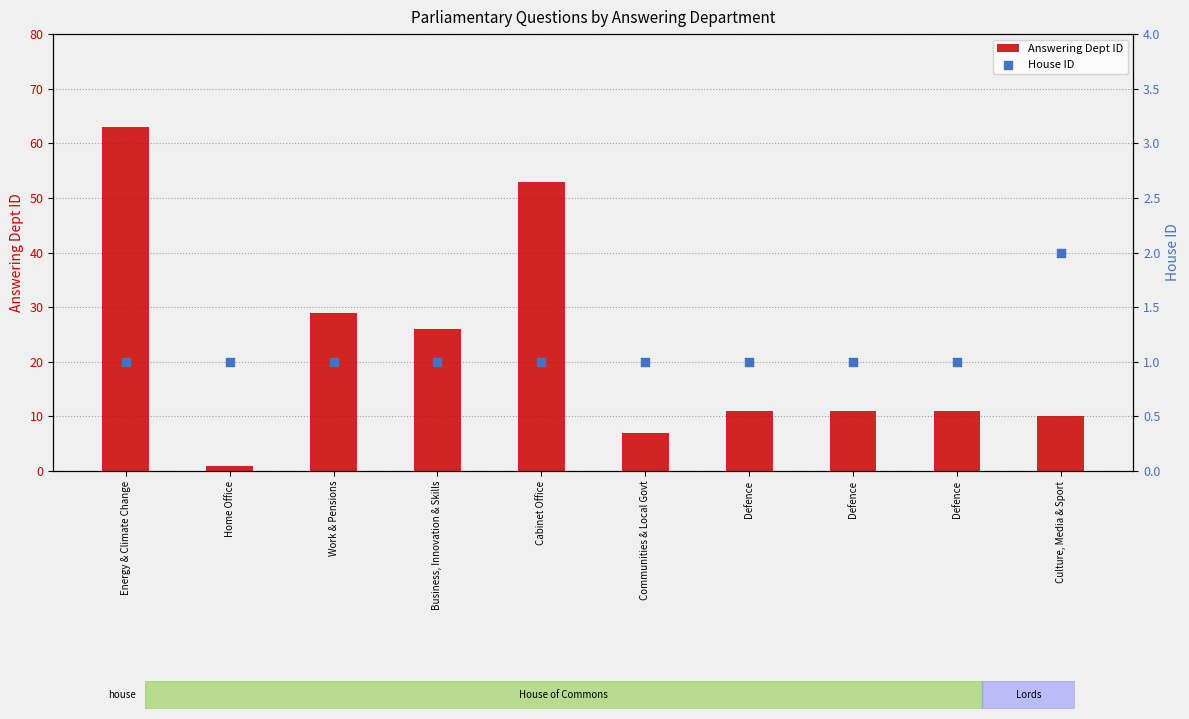

At which category is the sum across all series the highest?

Energy & Climate Change